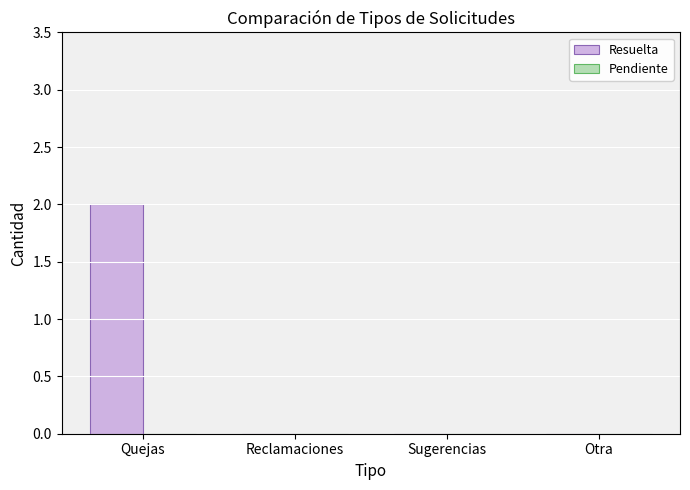

The value at Sugerencias is 0. True or false?

True